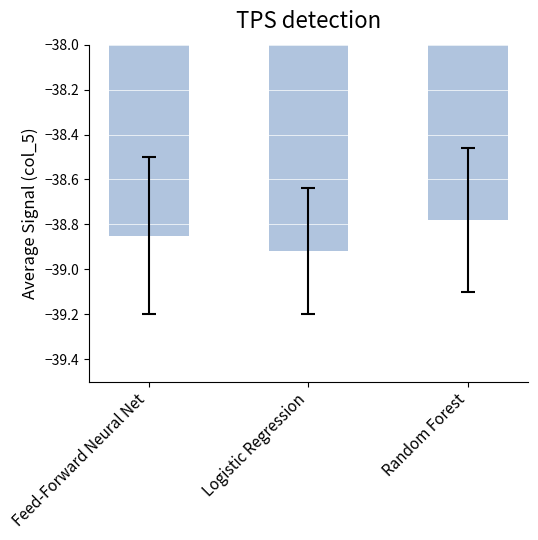

What position from the left is Logistic Regression?

2